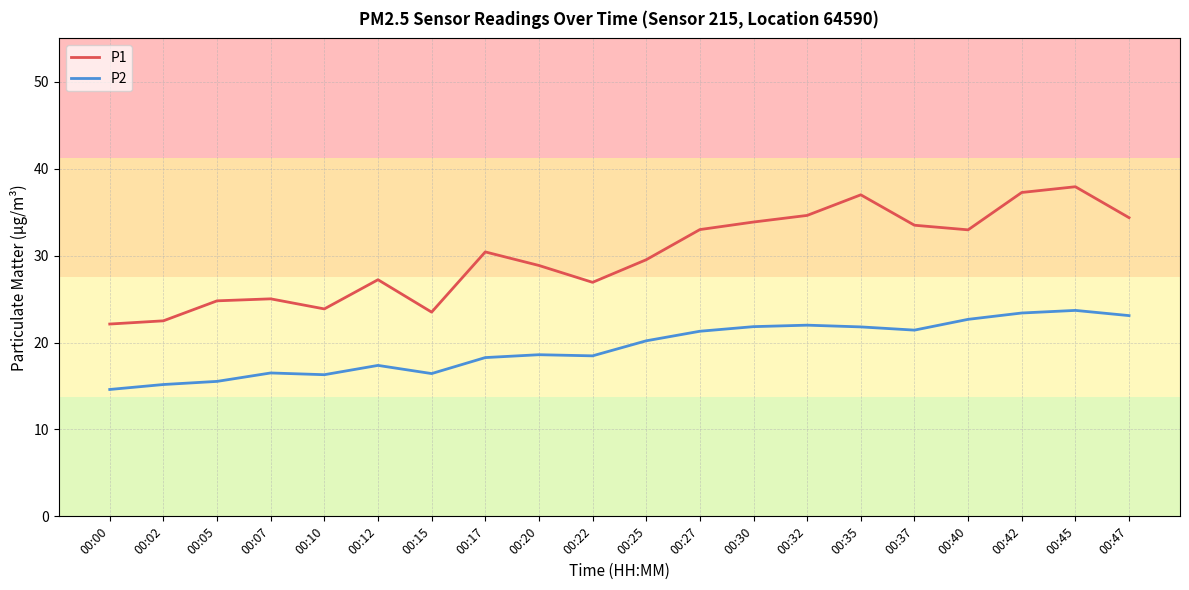

Which series has the largest total across all categories?

P1